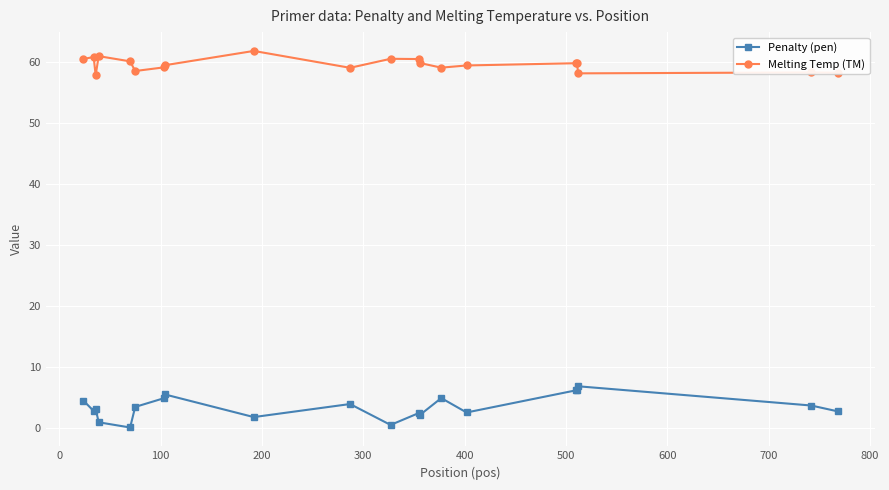

What is the average value of the Penalty (pen) series?

3.5